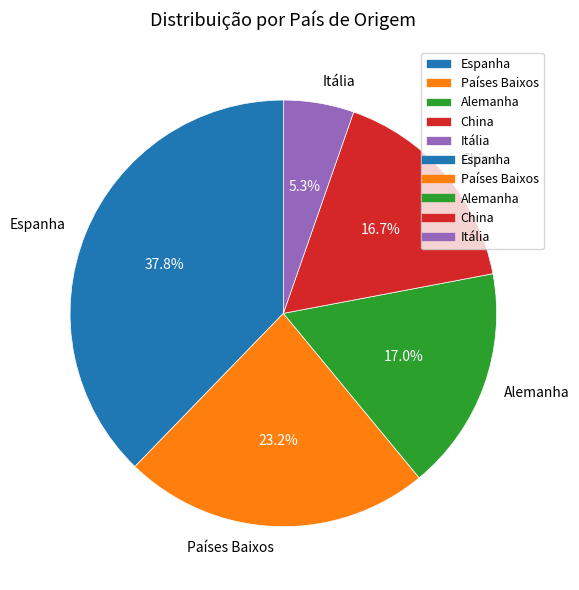

Between China and Itália, which is larger?

China